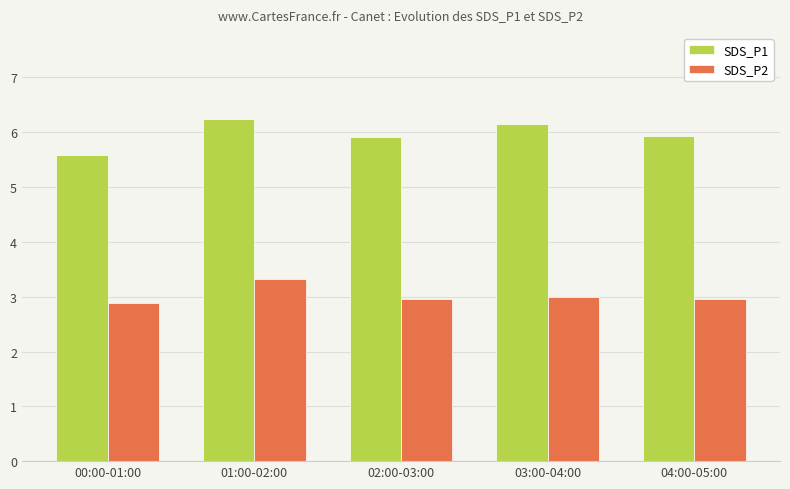

At which label does SDS_P2 reach its peak?

01:00-02:00